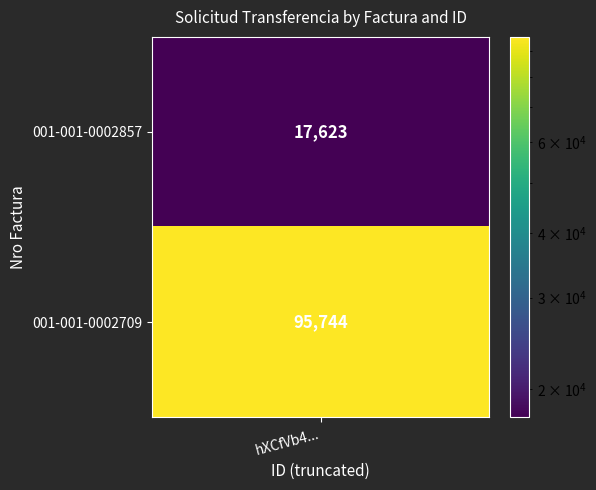

Which series changed the most between 001-001-0002857 and 001-001-0002709?

hXCfVb4CFmi%2BMyFV5eBQdBqOMKkgbEDzYy3eB_row0